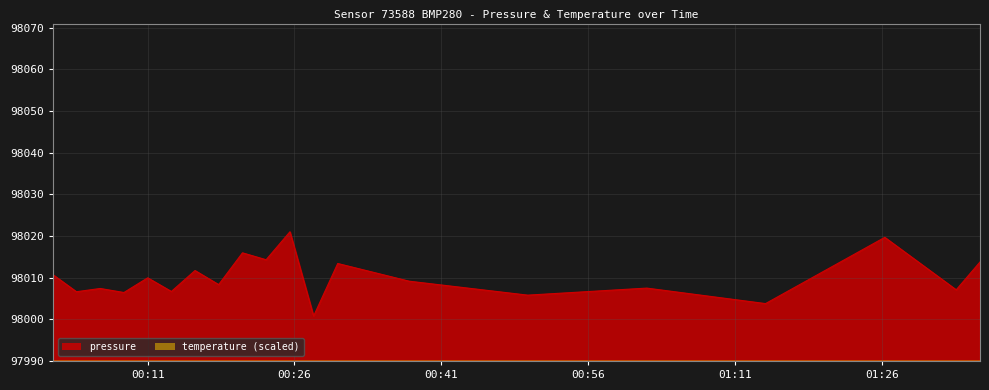

What are all the series names shown in the legend?

pressure, temperature